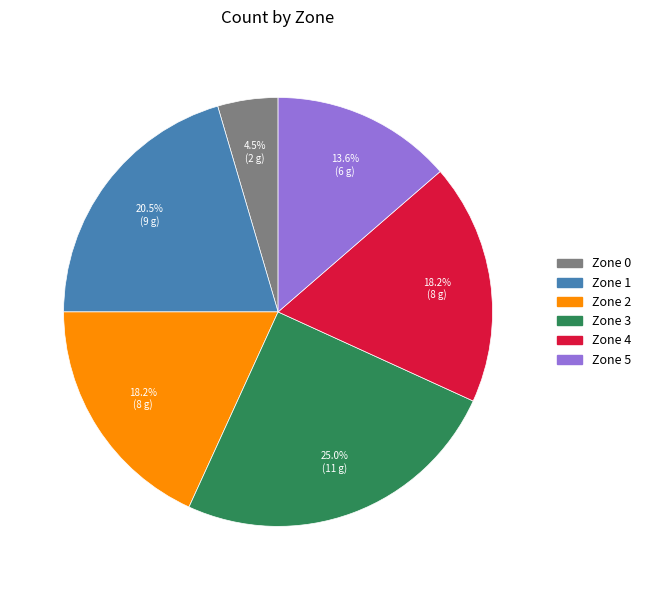

What is the ratio of the value at Zone 1 to the value at Zone 4?

1.1